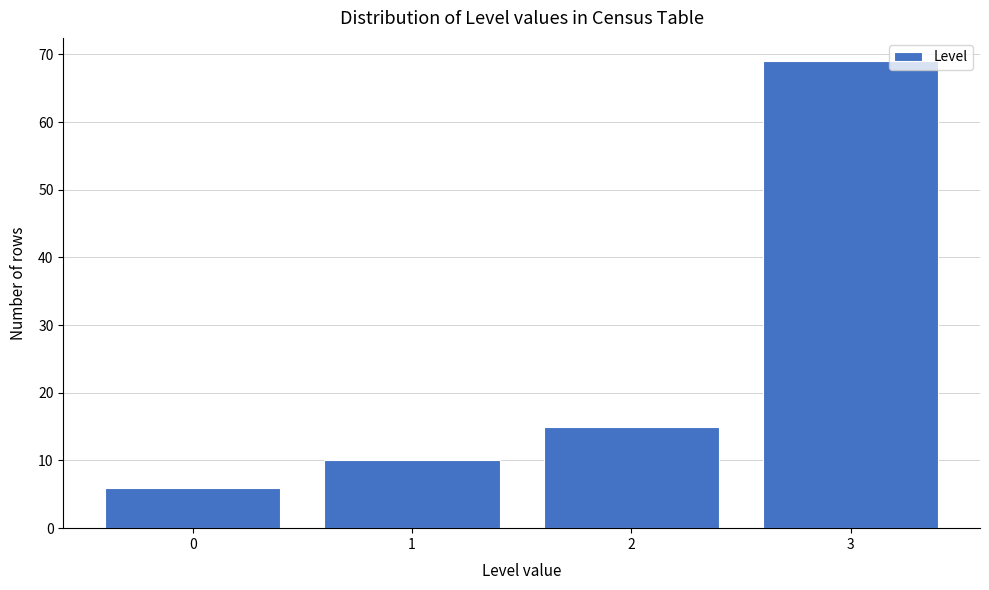

Reading right to left, list all the values displayed in this chart.

69	15	10	6